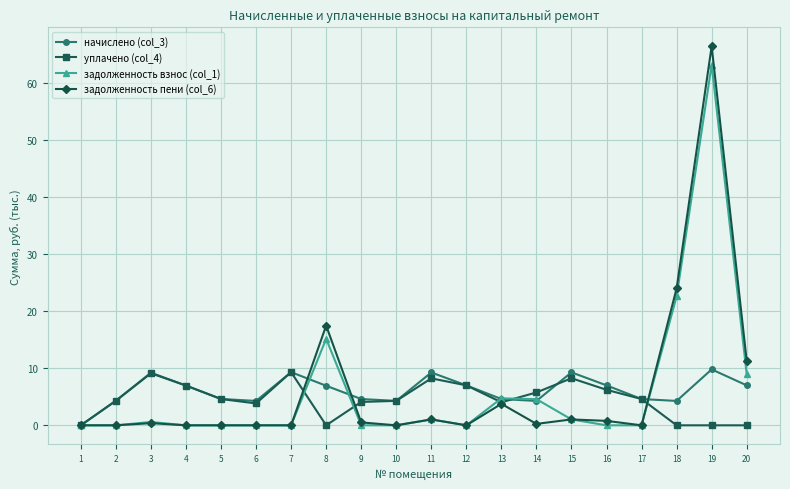

Is the value of уплачено (col_4) at 9 greater than the value of начислено (col_3) at 4?

No